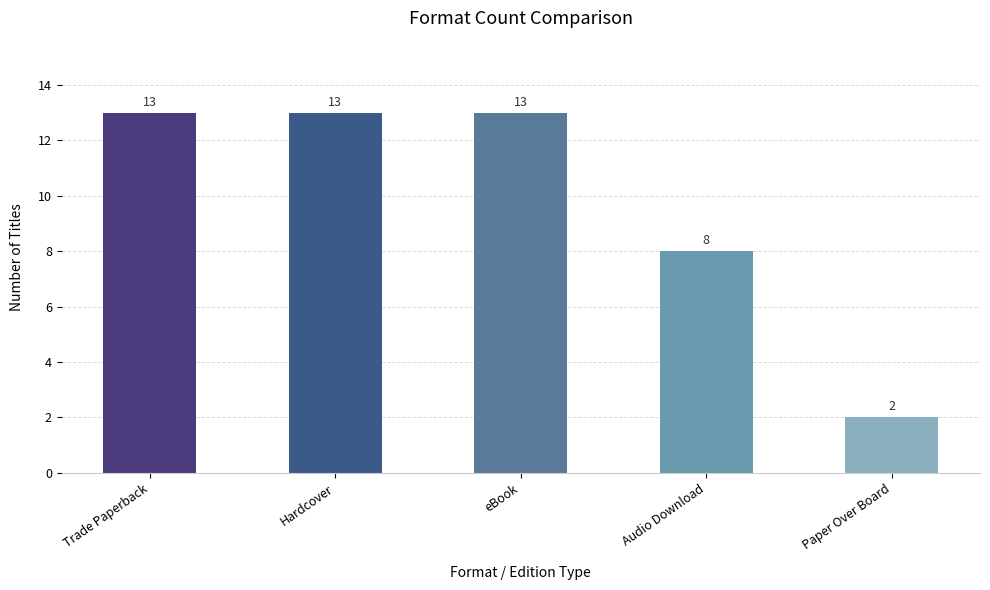

Which has a higher value, Trade Paperback or Paper Over Board?

Trade Paperback